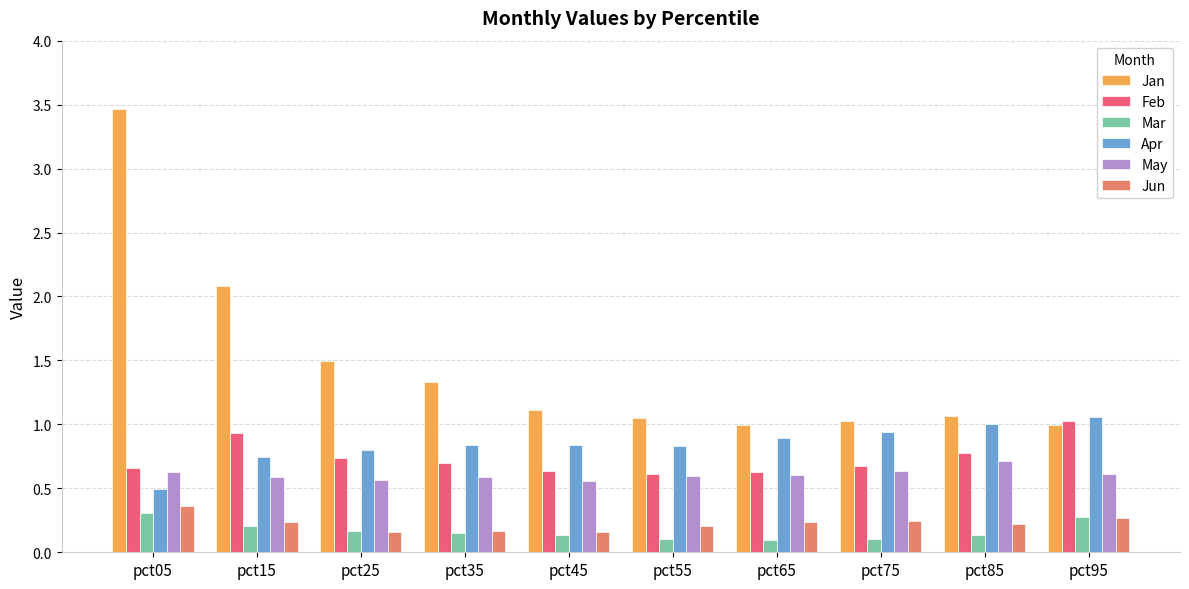

Count the number of data series in this chart.

6